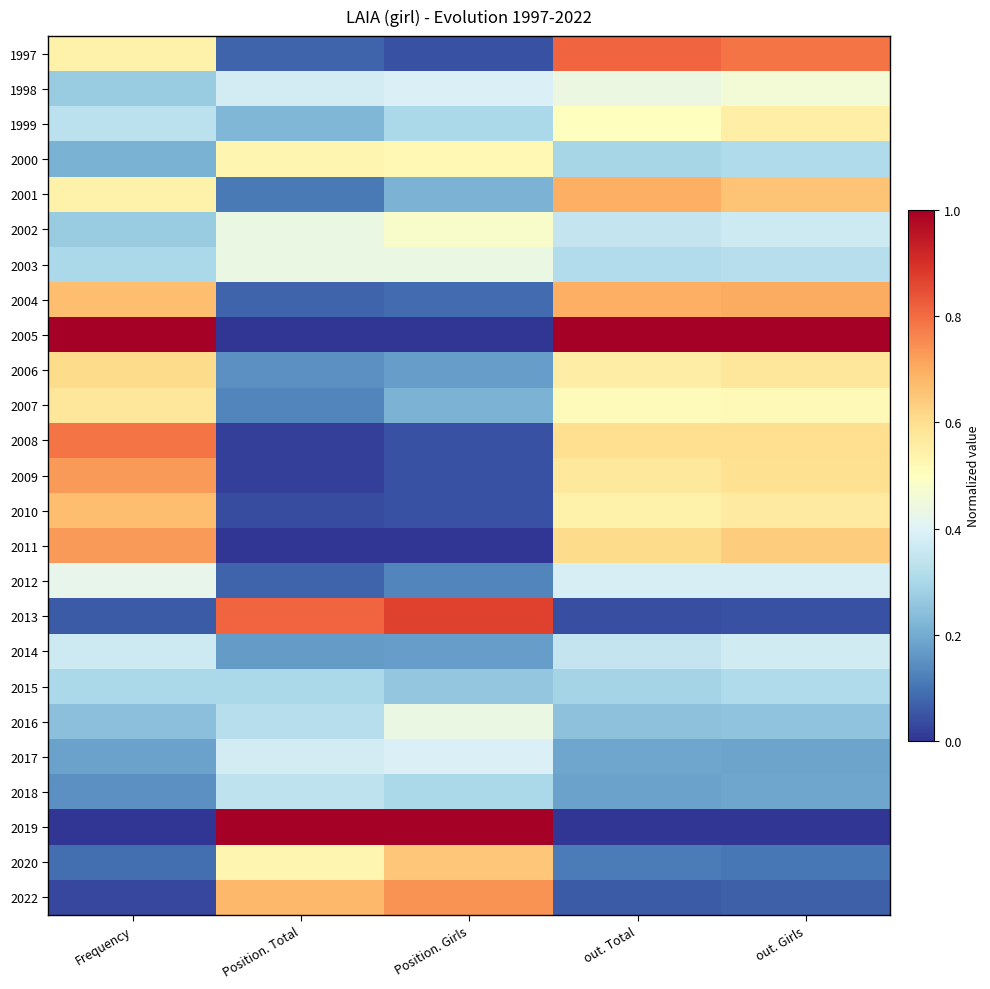

At which category is the sum across all series the highest?

out. Girls